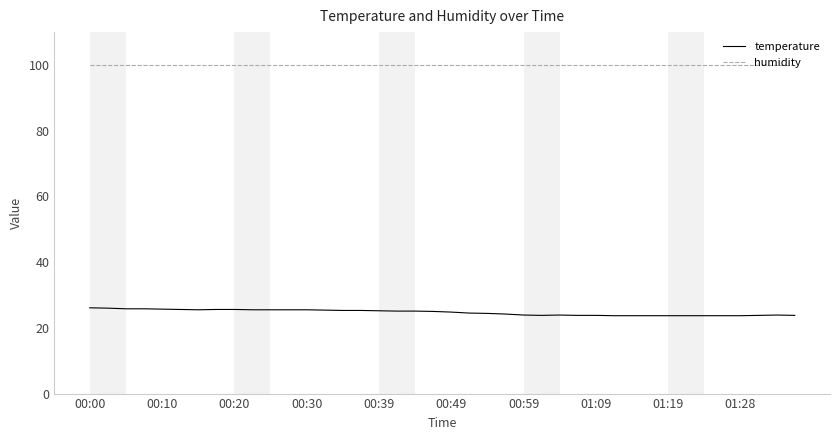

Which series has the largest total across all categories?

humidity